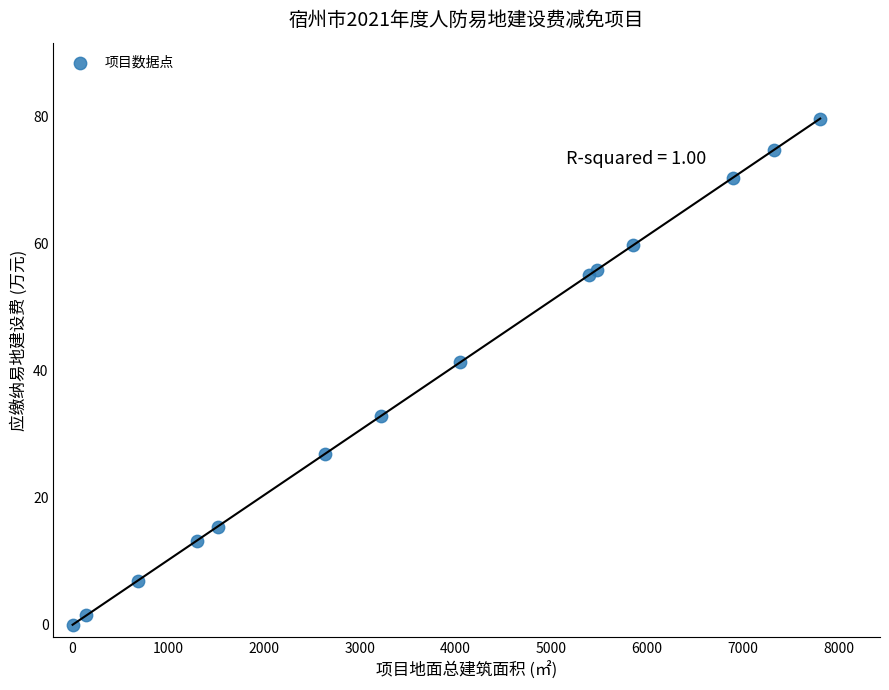

What Y value in the scatter plot is closest to 39?

41.3